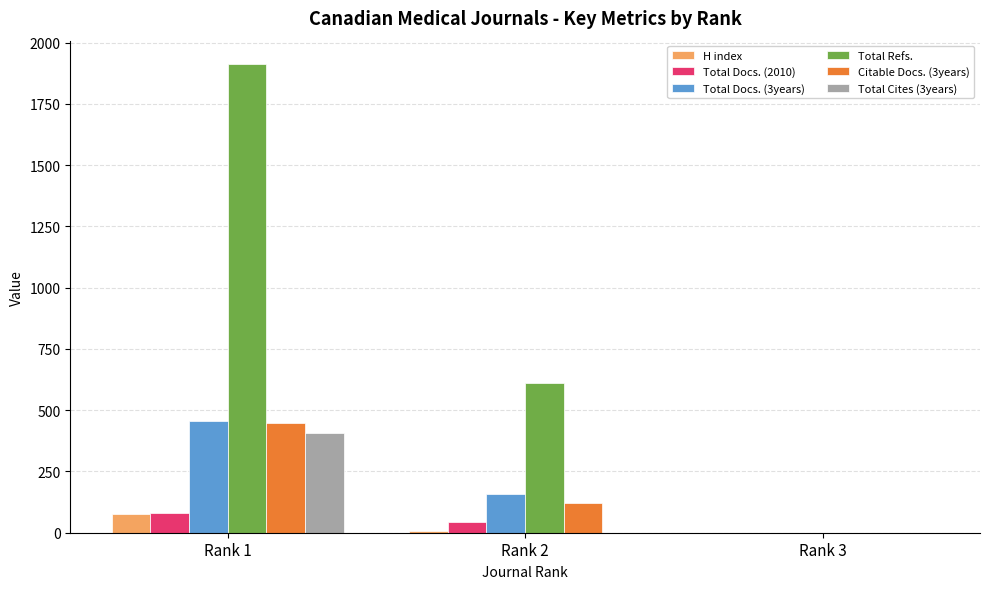

How many groups of bars are there?

3